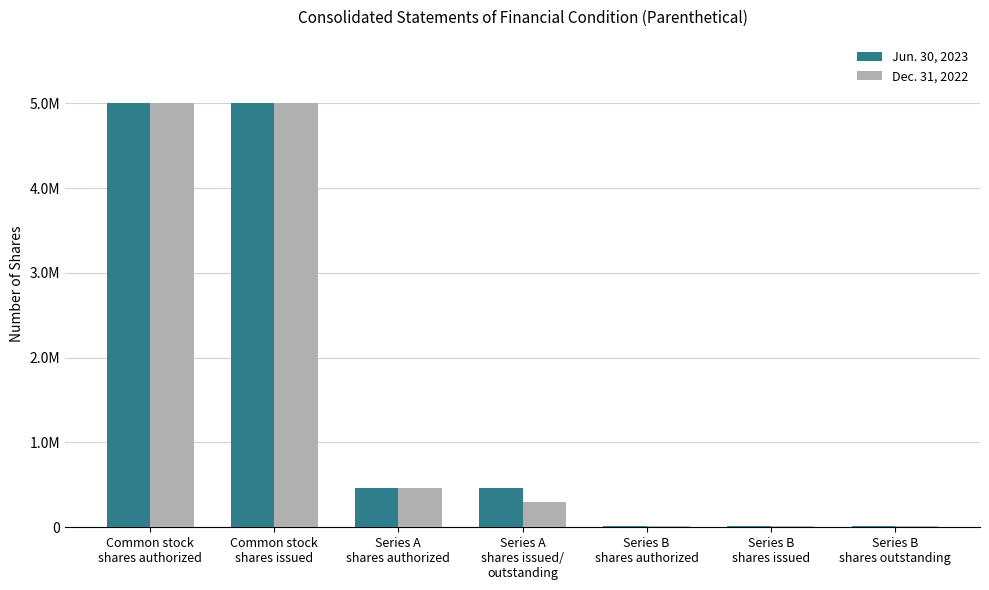

Does the chart contain stacked bars?

No